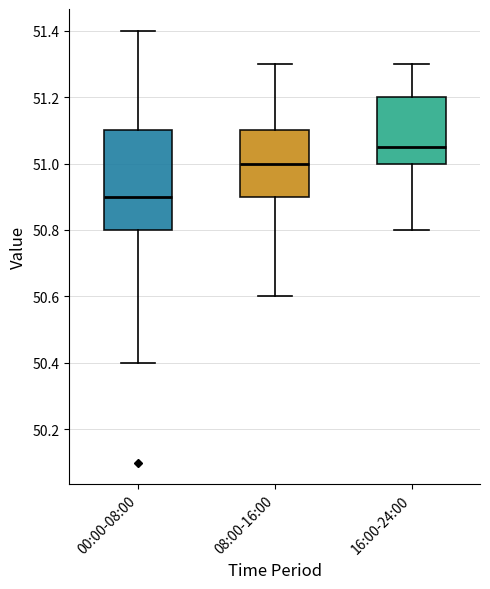

Where is the lower edge of the box for 08:00-16:00 on the y-axis? The values are not printed on the chart, so give them approximately, as read against the axis.

50.90